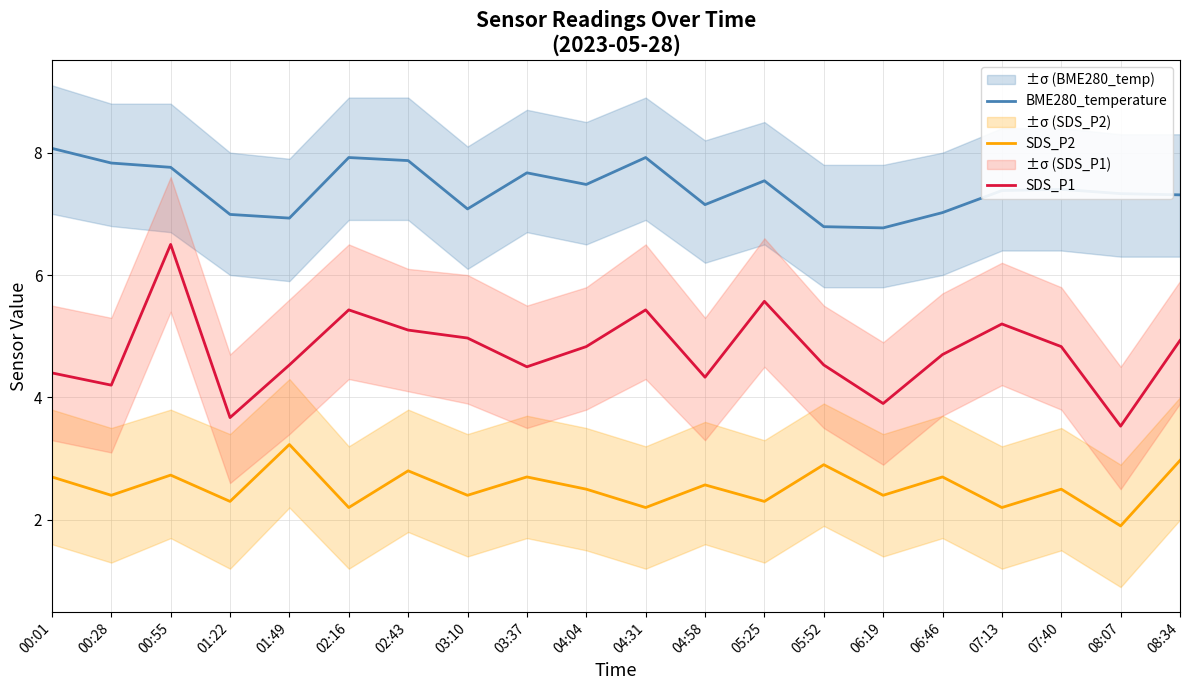

How many data points in SDS_P2 are above 2?

19